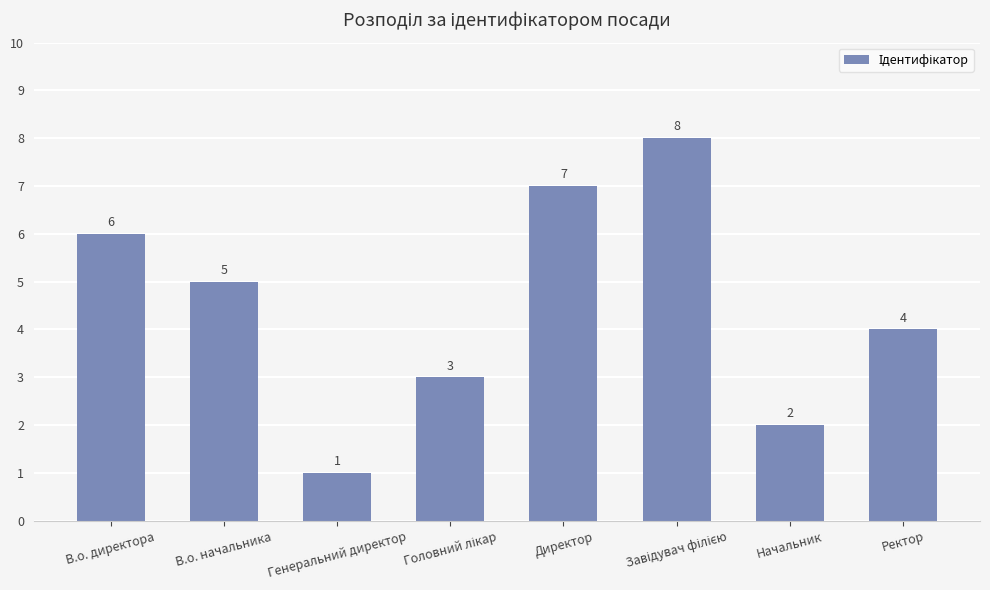

What is the value of the 2nd bar from the left?

5